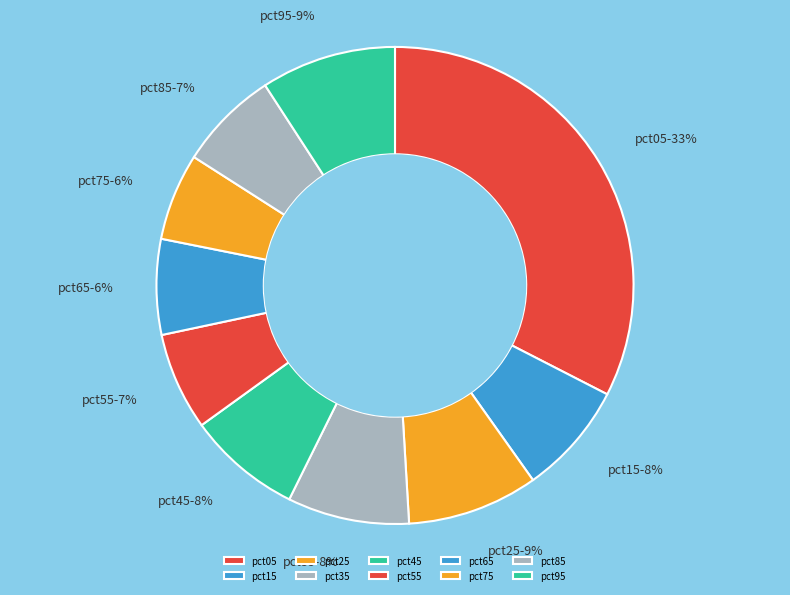

Between pct85 and pct05, which is larger?

pct05